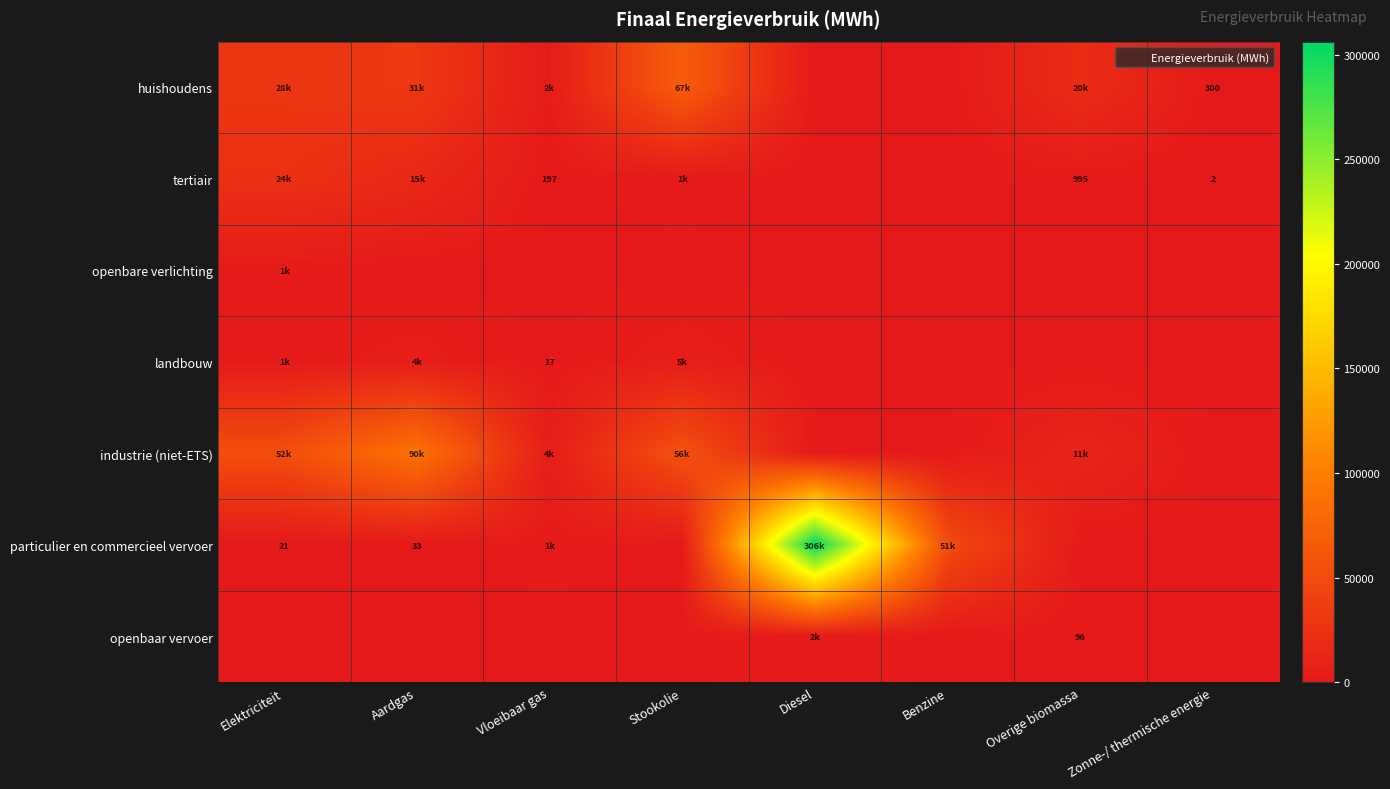

How many values in huishoudens are above zero?

6